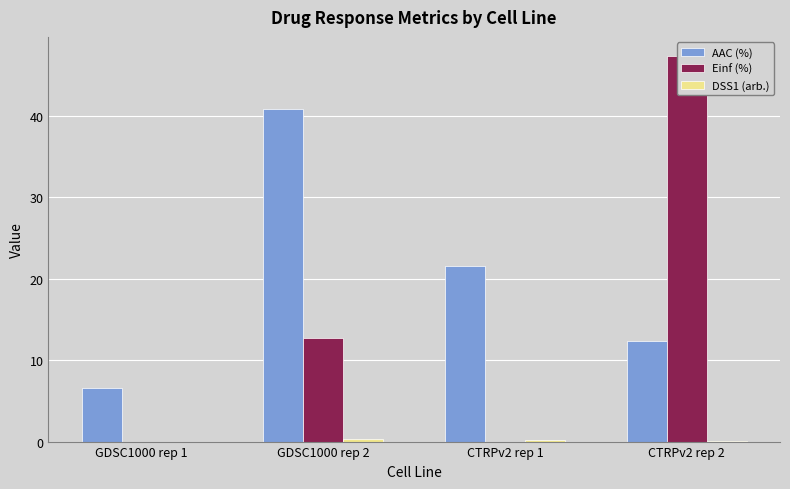

Reading left to right, extract all data points from this chart.

AAC (%): GDSC1000 rep 1=6.6	GDSC1000 rep 2=40.9	CTRPv2 rep 1=21.6	CTRPv2 rep 2=12.4
Einf (%): GDSC1000 rep 1=0.0	GDSC1000 rep 2=12.7	CTRPv2 rep 1=0.0	CTRPv2 rep 2=47.4
DSS1 (arb.): GDSC1000 rep 1=0.0	GDSC1000 rep 2=0.3	CTRPv2 rep 1=0.1	CTRPv2 rep 2=0.1